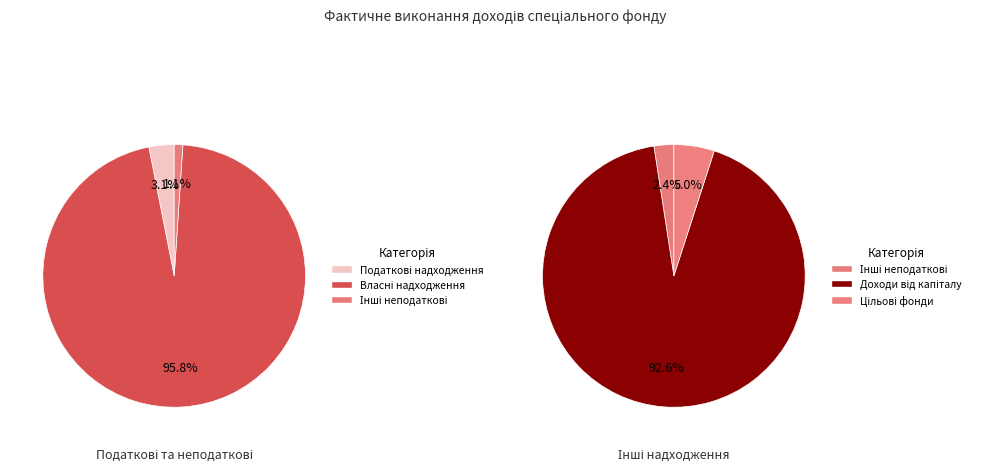

The Цільові фонди slice represents 11% of the pie. True or false?

False